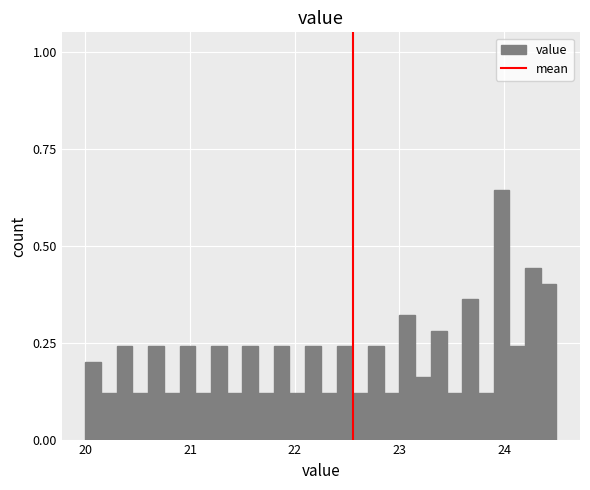

Around what value on the x-axis is the tallest bar? Give the approximate position of its centre, as read against the axis.

24.0